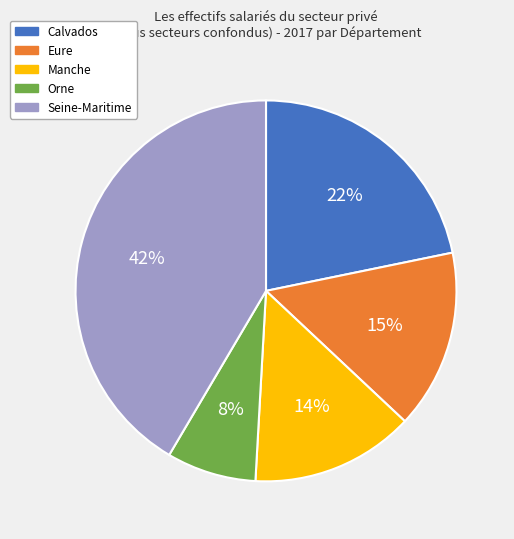

True or false: Seine-Maritime accounts for 42% of the total.

True